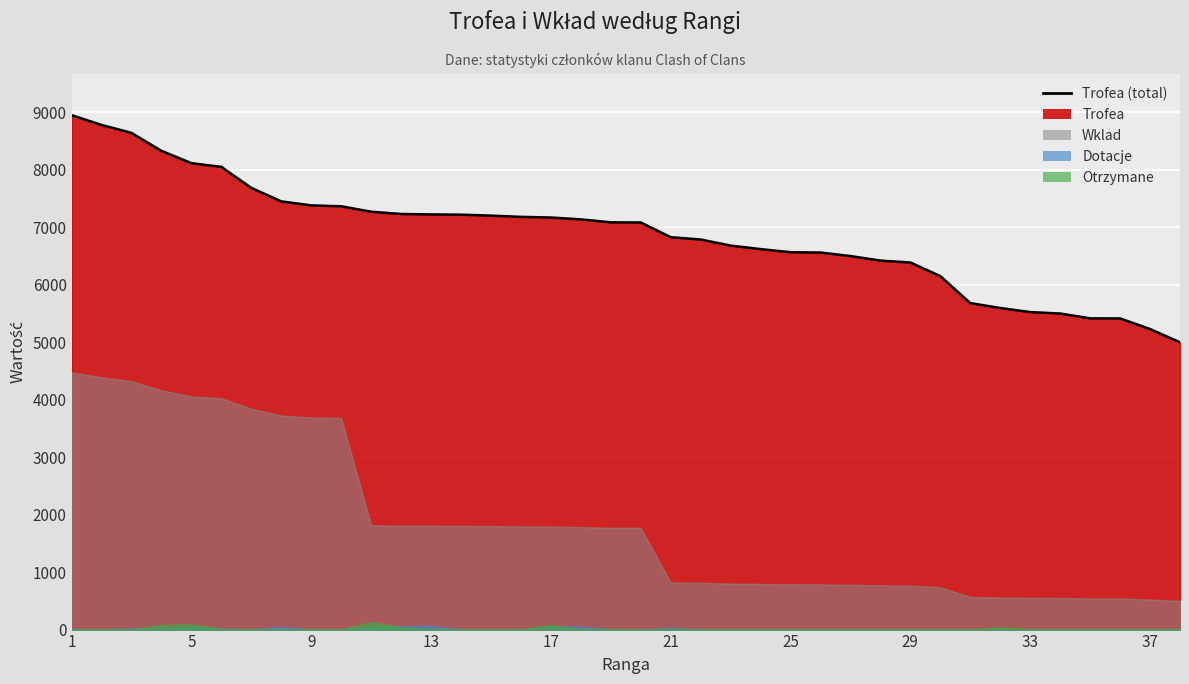

How many lines are shown in the chart?

1